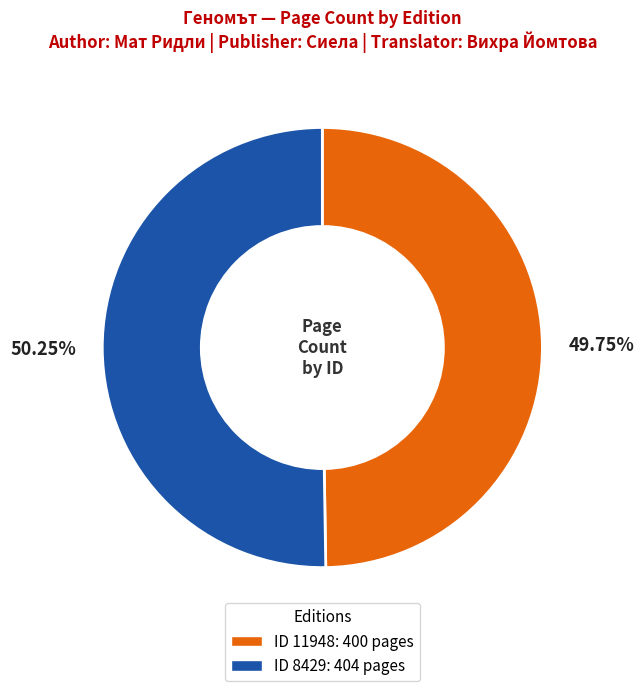

How many slices are in this pie chart?

2